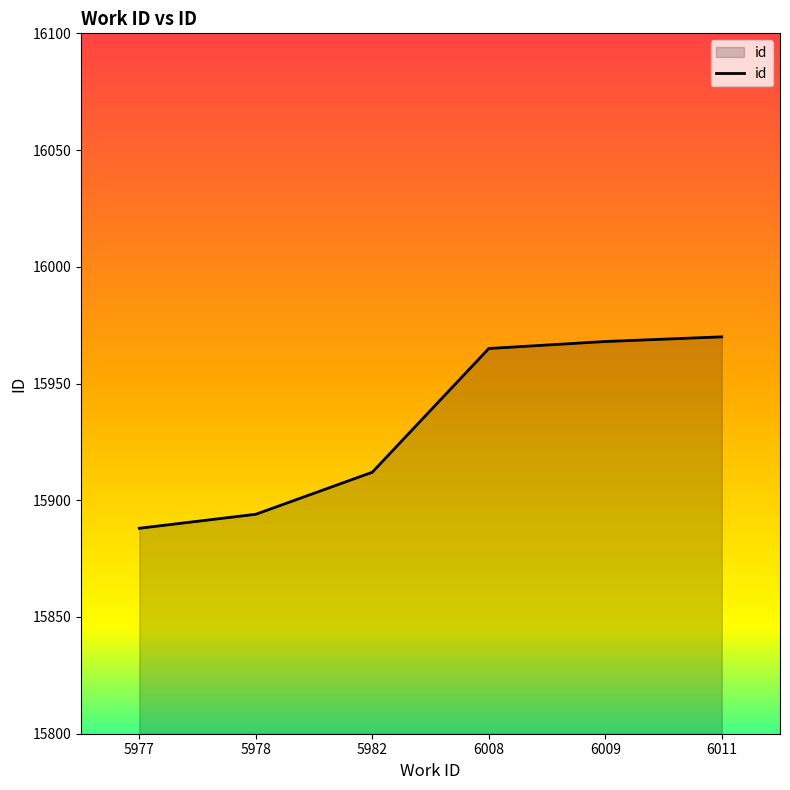

What is the difference between the maximum and minimum values?

82